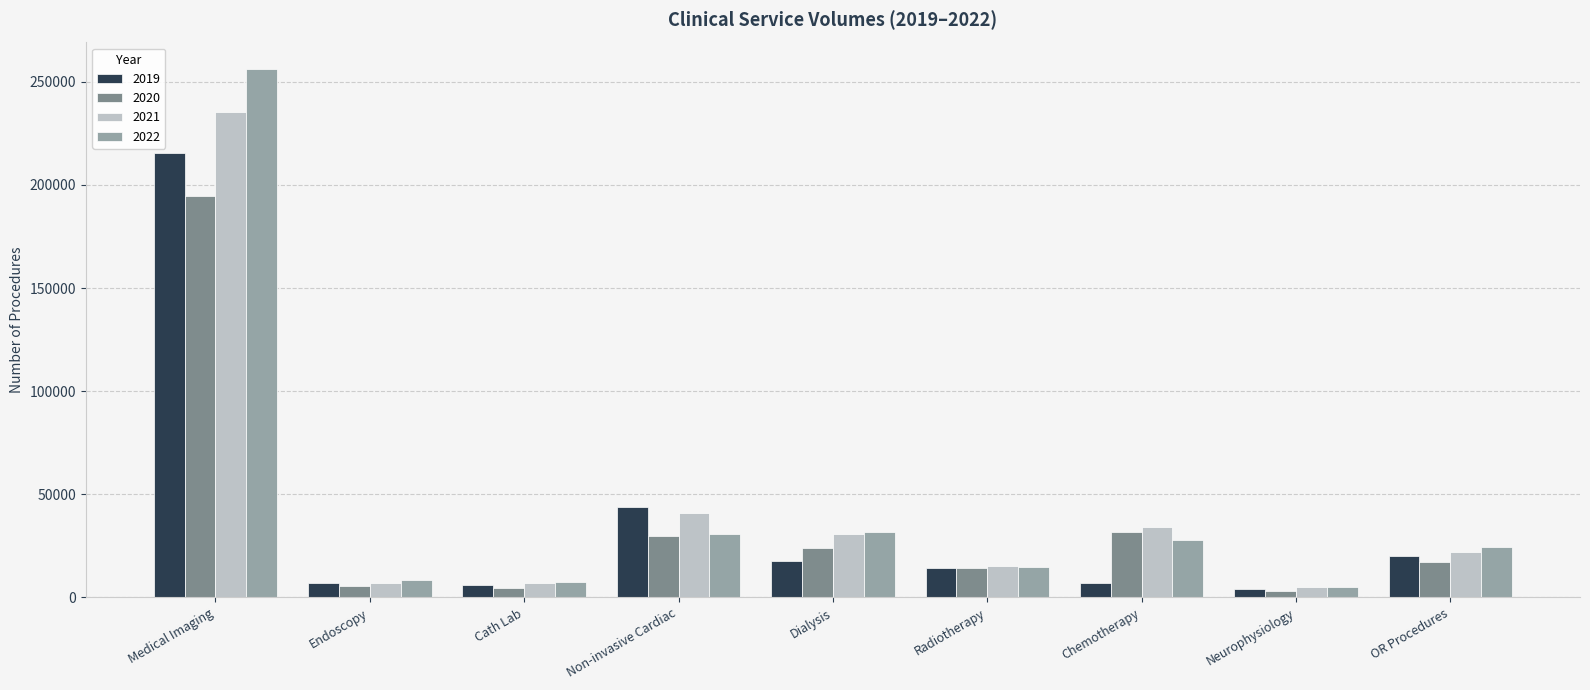

What is the difference between the highest and lowest values at Radiotherapy?

979